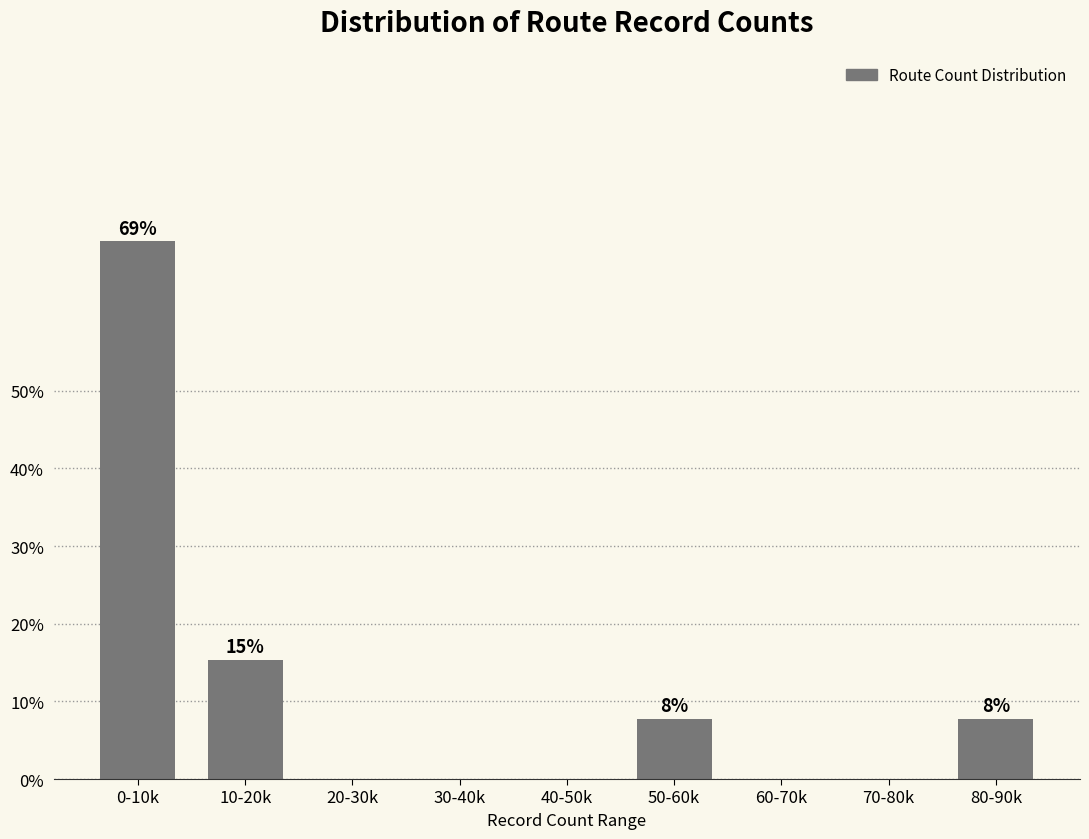

Reading left to right, list all the values displayed in this chart.

0-10k=69.2	10-20k=15.4	20-30k=0.0	30-40k=0.0	40-50k=0.0	50-60k=7.7	60-70k=0.0	70-80k=0.0	80-90k=7.7